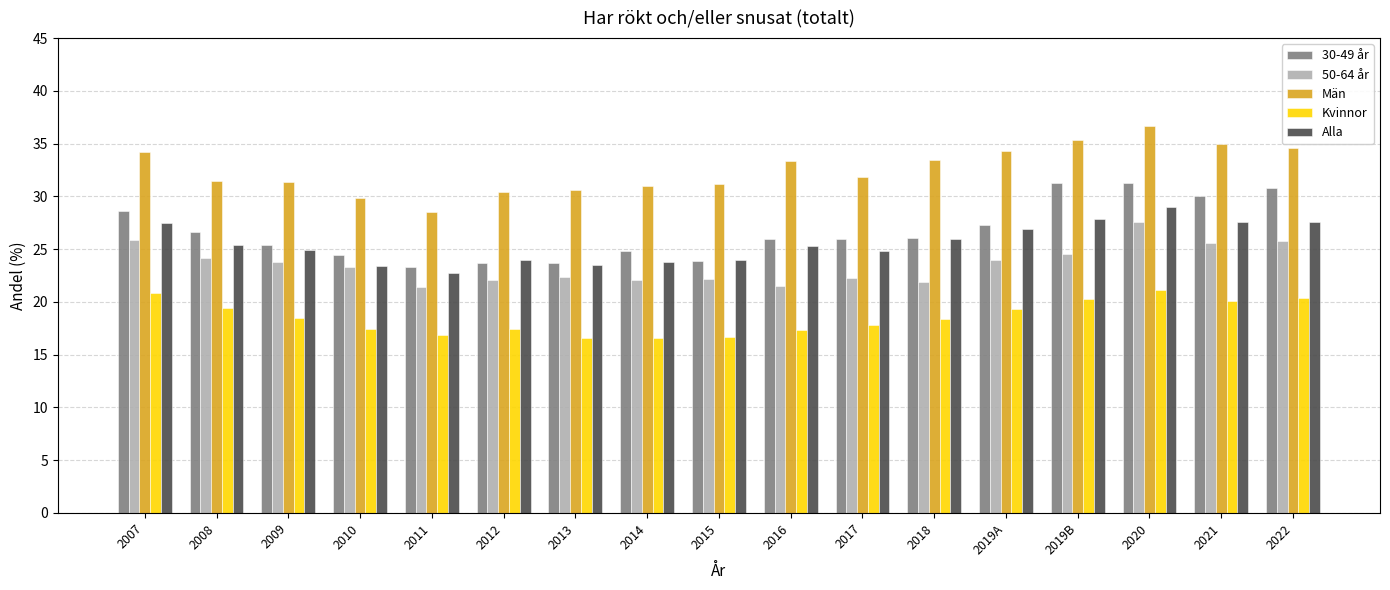

What value does the Män series have at 2010?

29.8